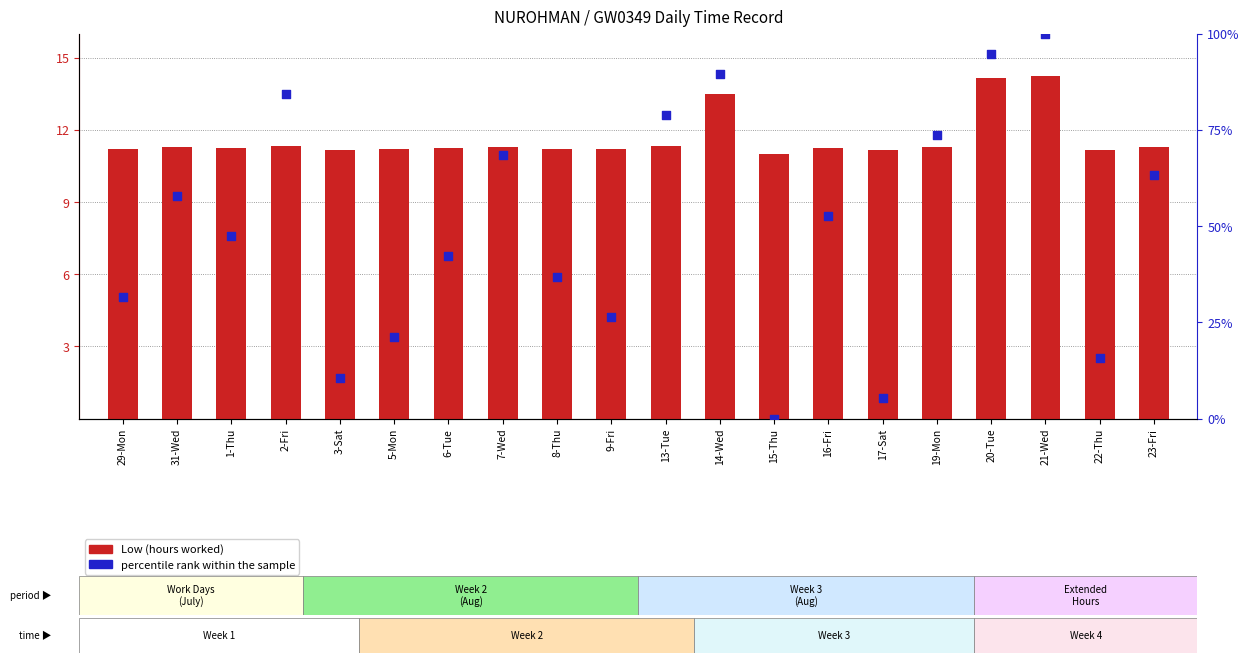

Which series has the largest total across all categories?

percentile rank within the sample